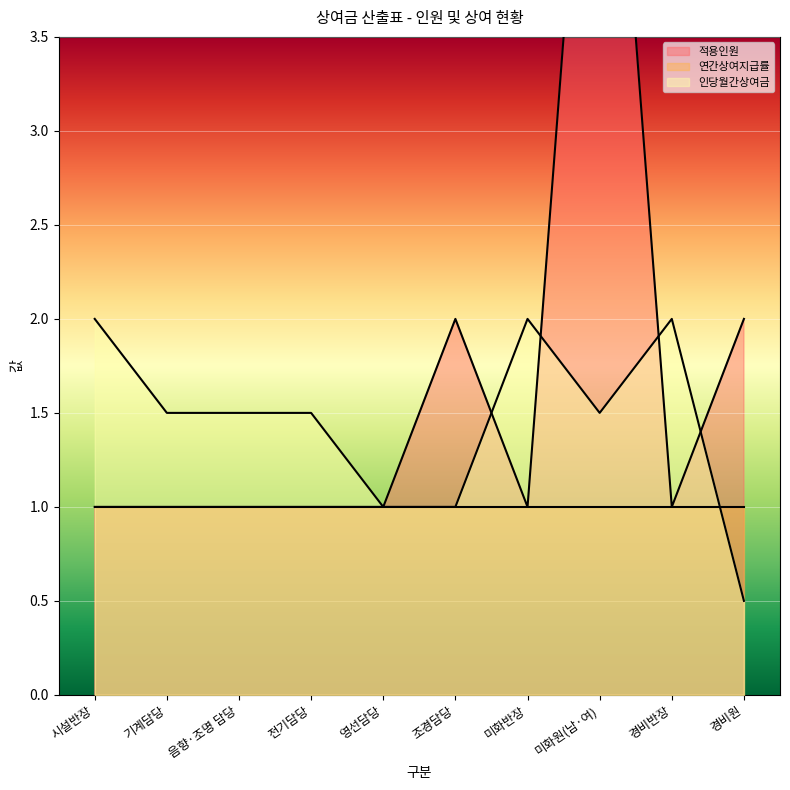

Count the 적용인원 values in the range 1 to 2.

9